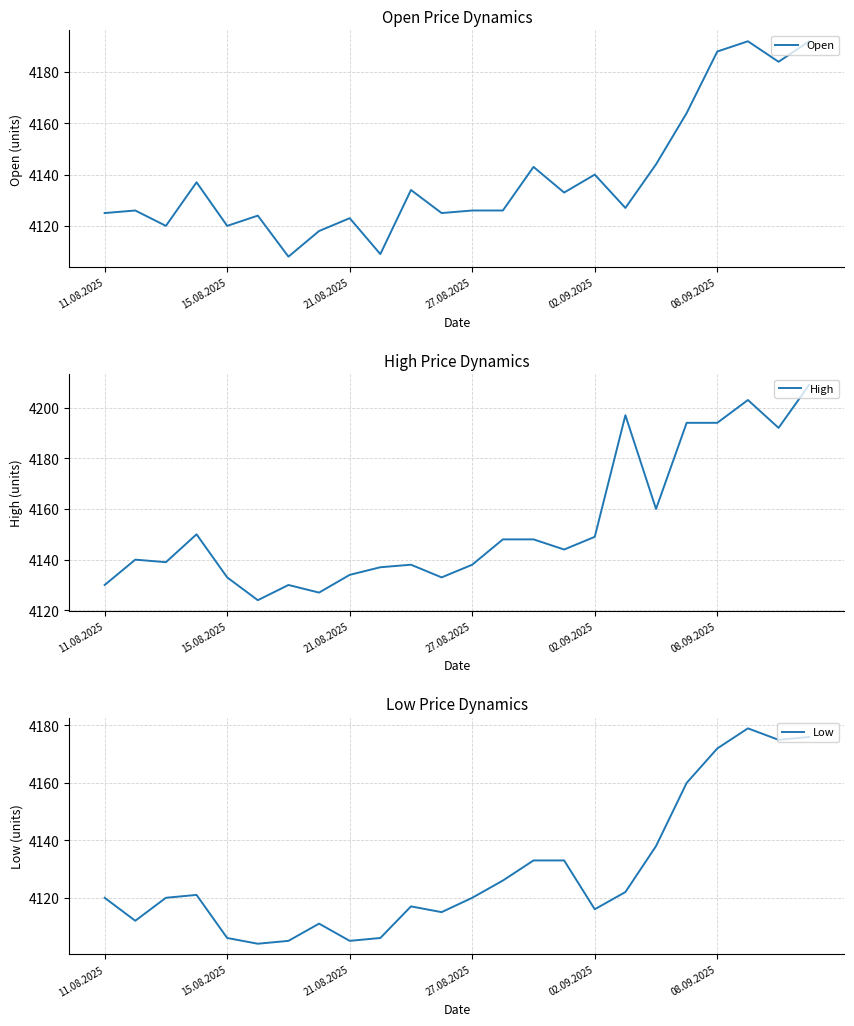

The value of Open at 08.09.2025 is 2554. True or false?

False